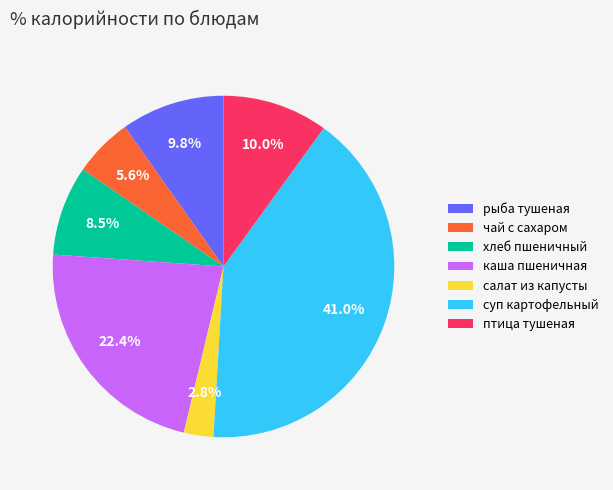

How many segments does this pie chart have?

7